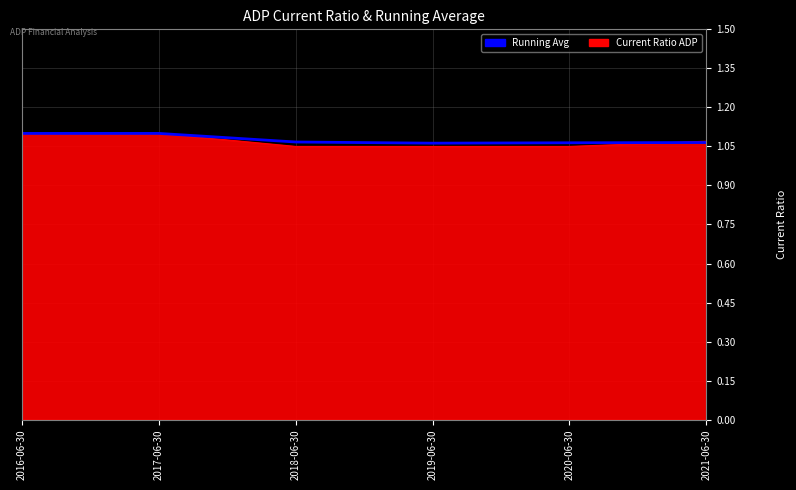

The Running Avg series shows 1.6 at 2017-06-30. True or false?

False